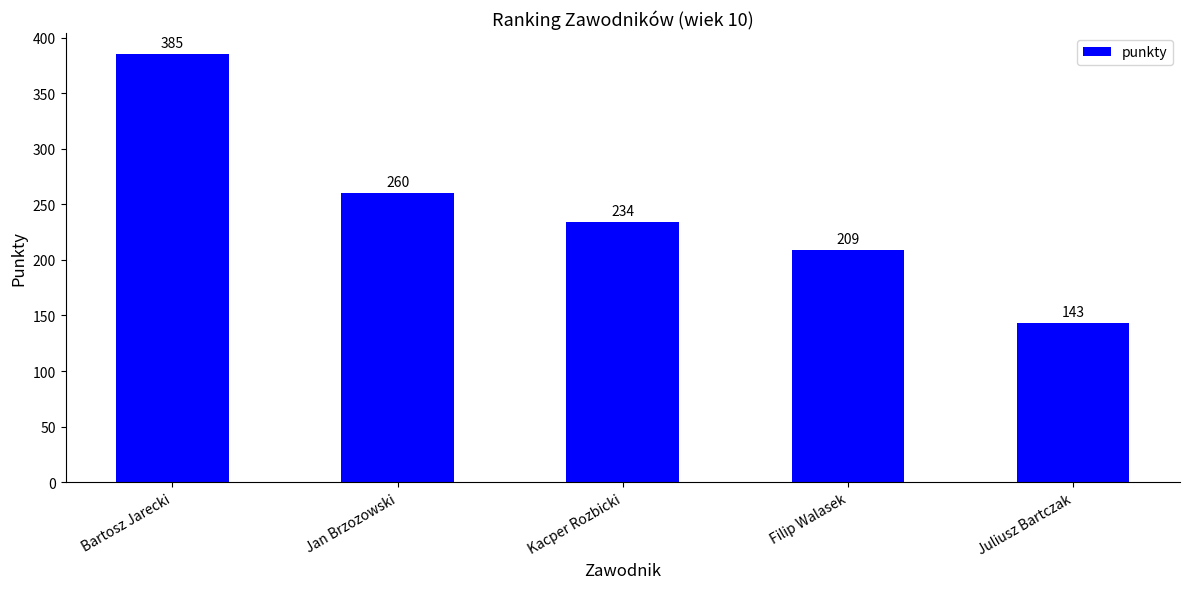

Count the values in the range 209 to 260.

3